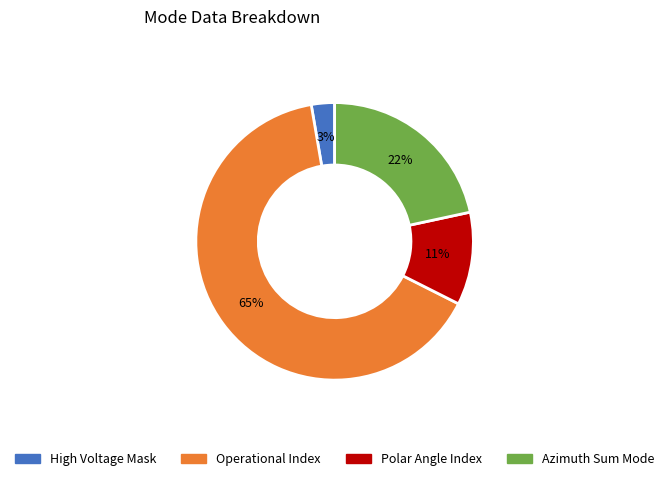

Count the number of slices in the pie.

4